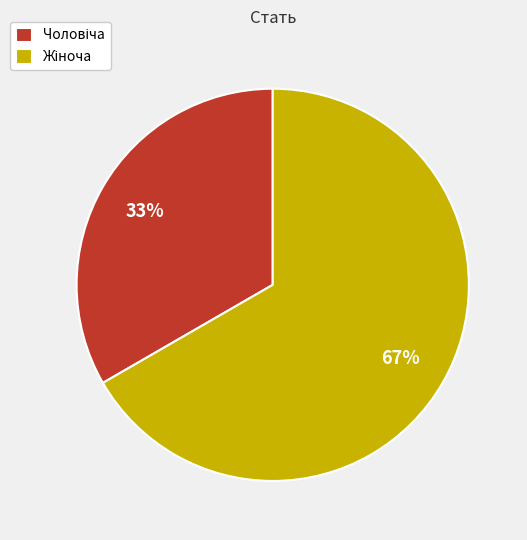

Does any single category account for the majority?

Yes